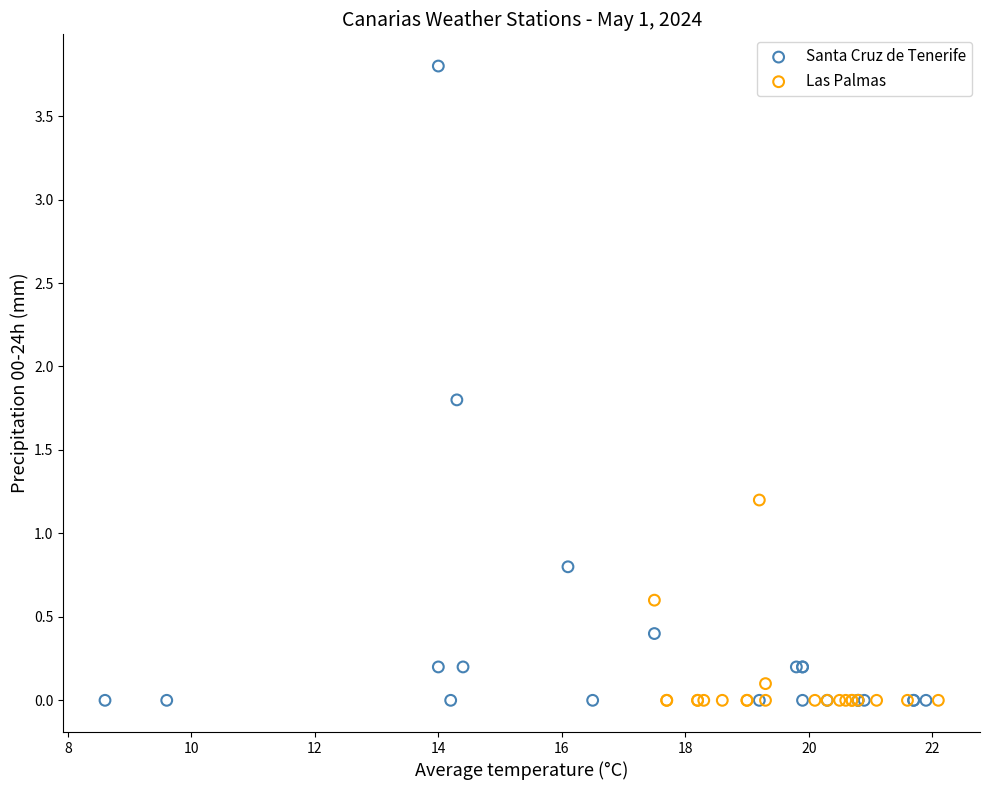

Which series reaches the maximum Y coordinate?

Santa Cruz de Tenerife